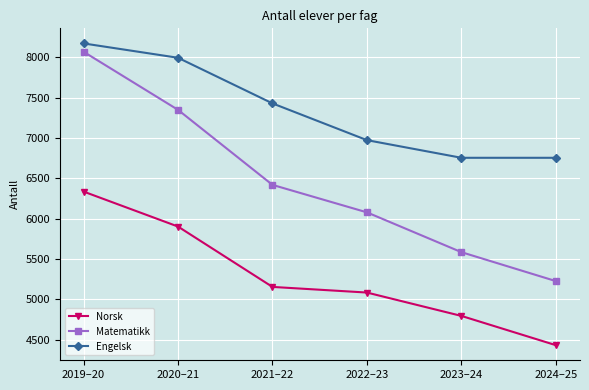

True or false: Engelsk has more than 1 points higher than both neighbors.

False